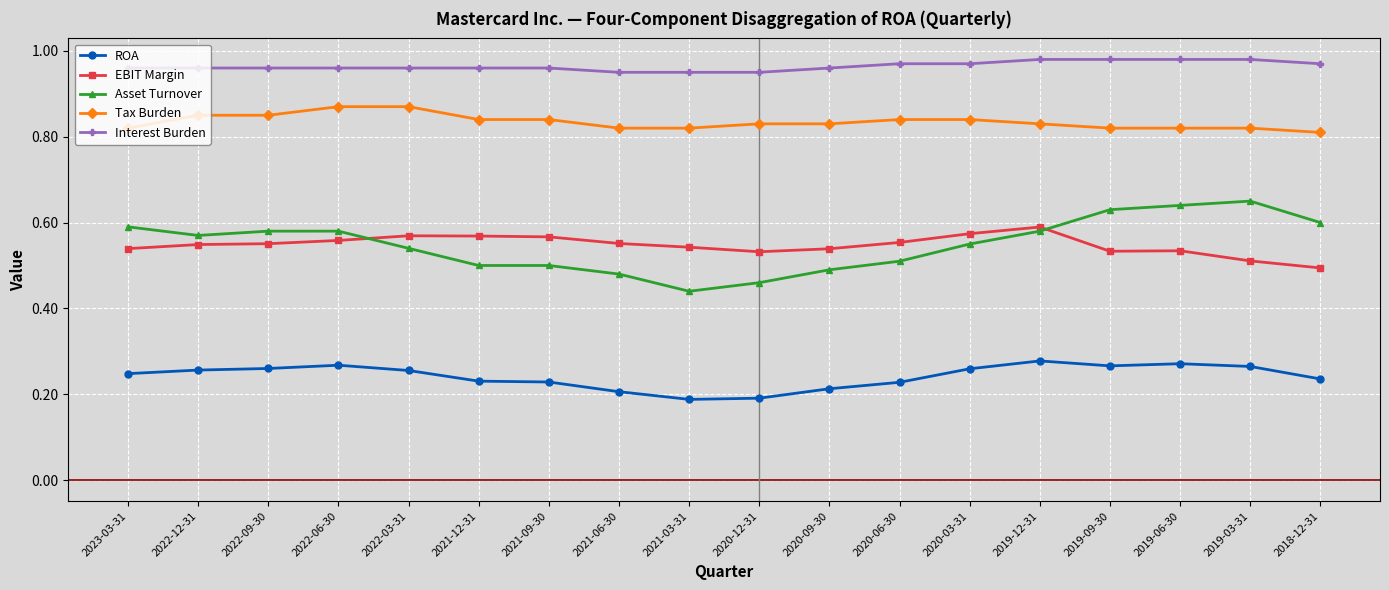

What is the sum of all Interest Burden values?

17.4